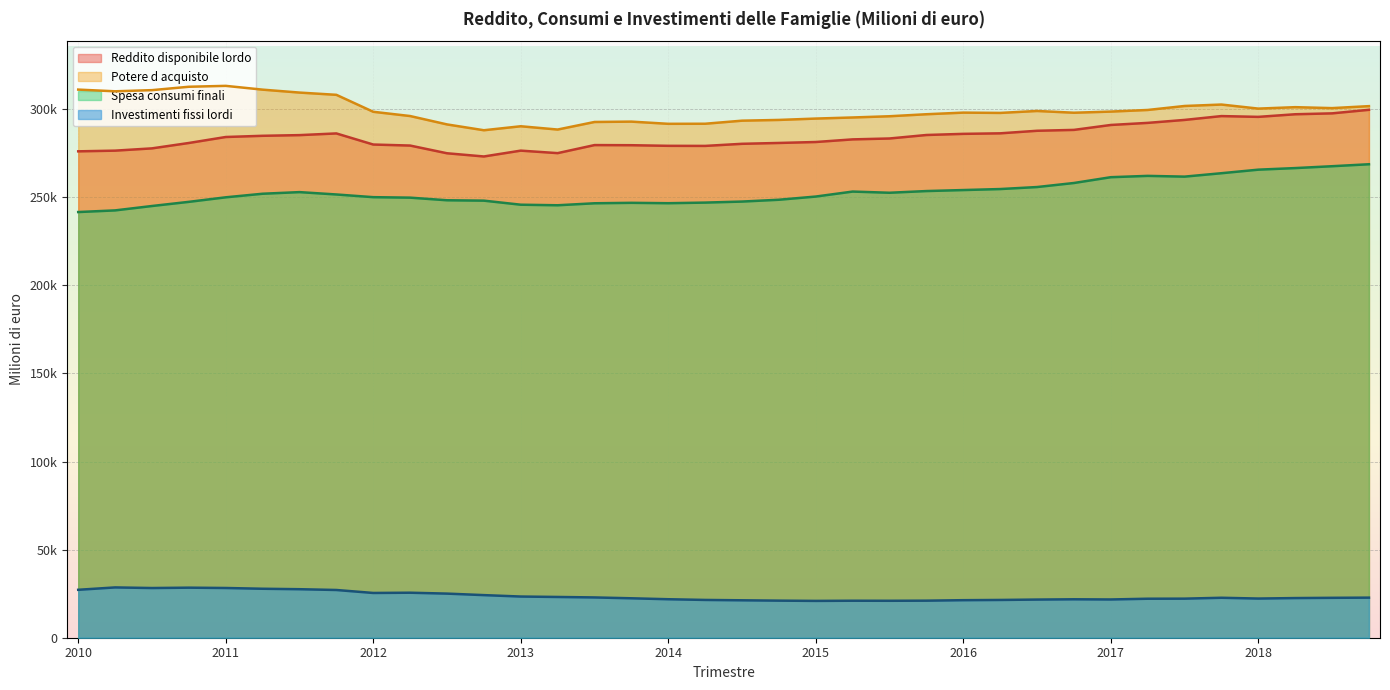

What is the average value of the Potere d acquisto series?

299378